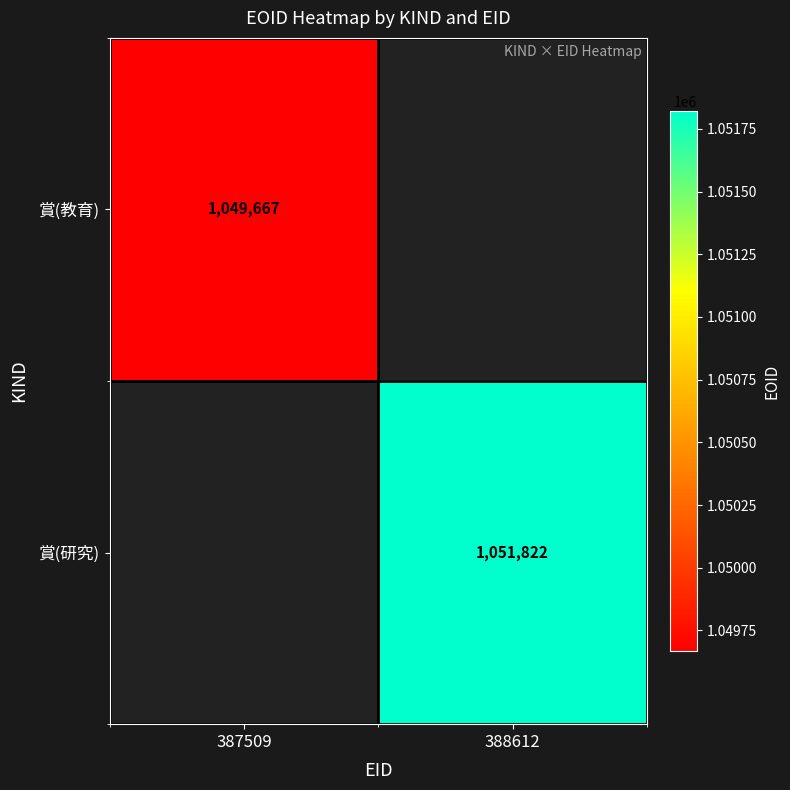

At how many categories does at least one series exceed 1049766?

1